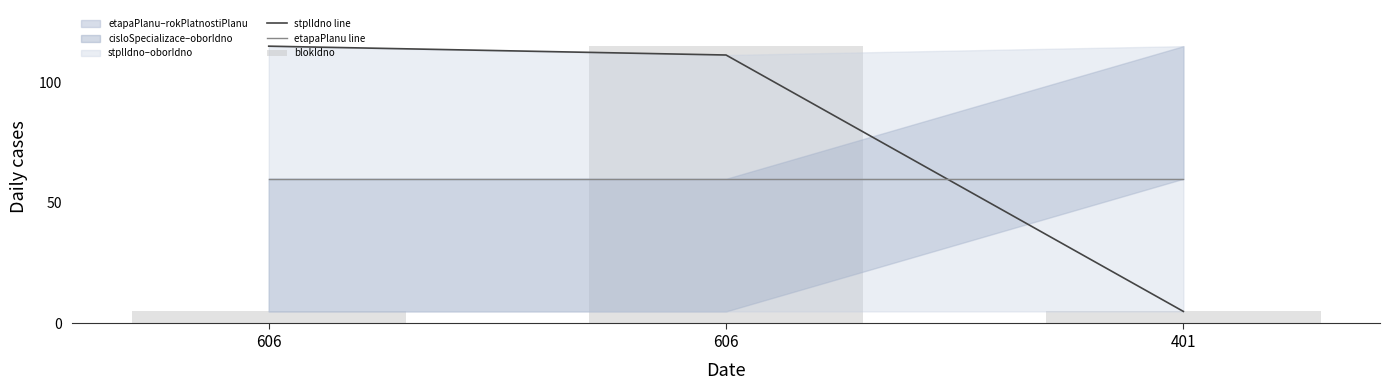

Count the number of categories in the chart.

3